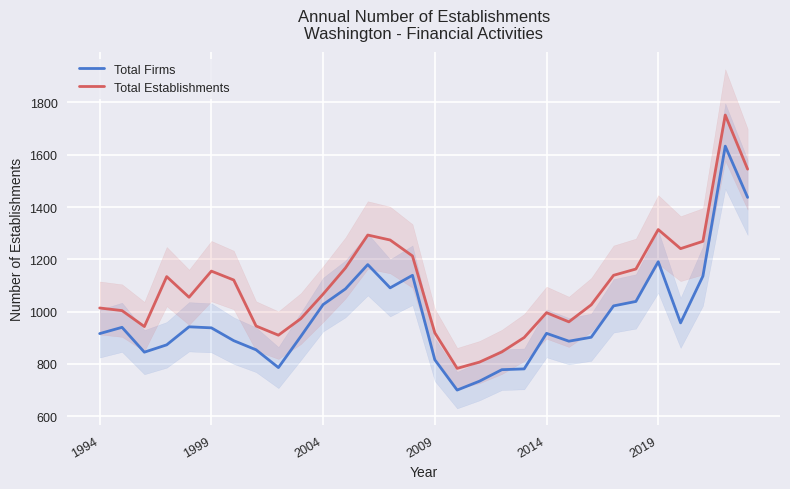

True or false: Total Firms and Total Establishments cross at least once.

False